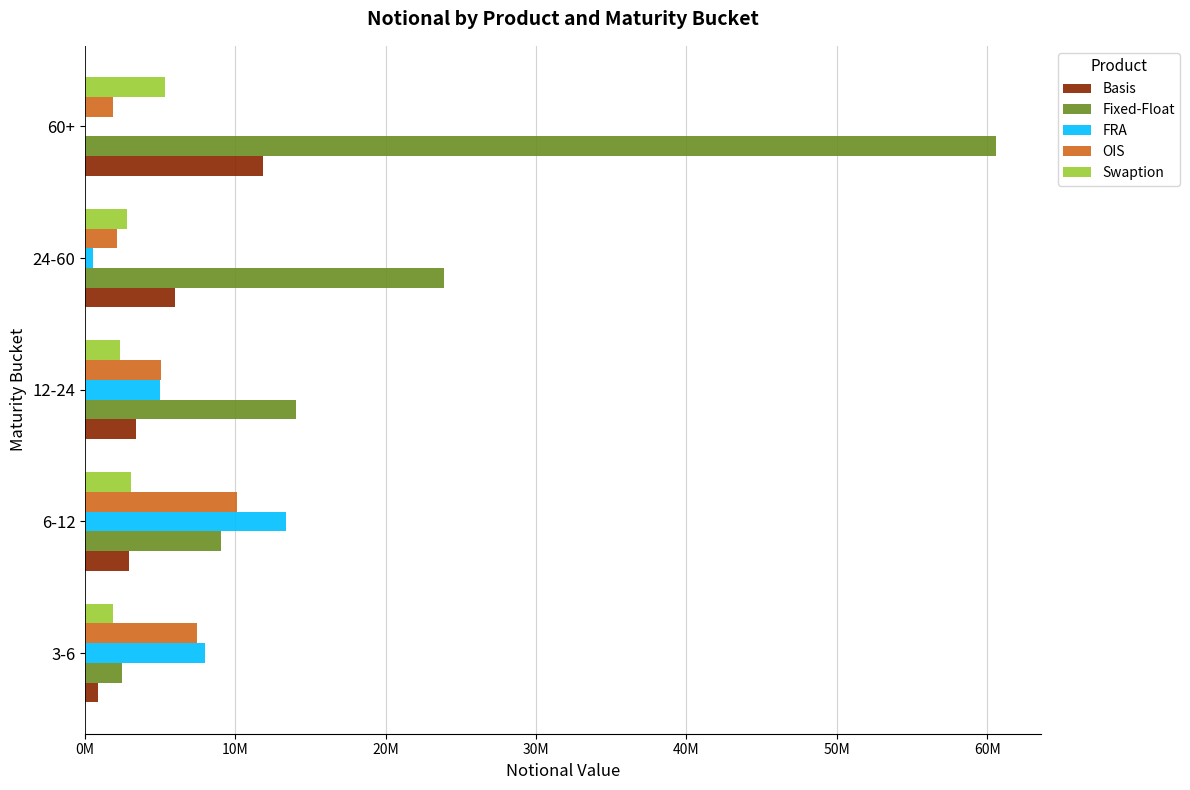

What are all the series names shown in the legend?

Basis, Fixed-Float, FRA, OIS, Swaption